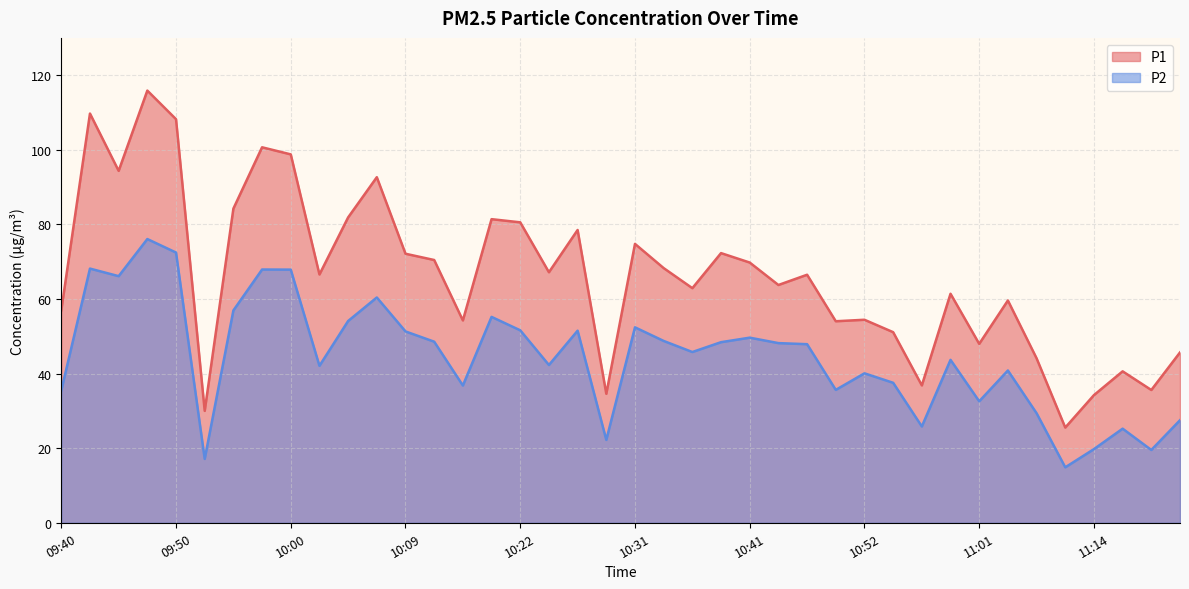

Which category has the lowest value across all series?

11:09